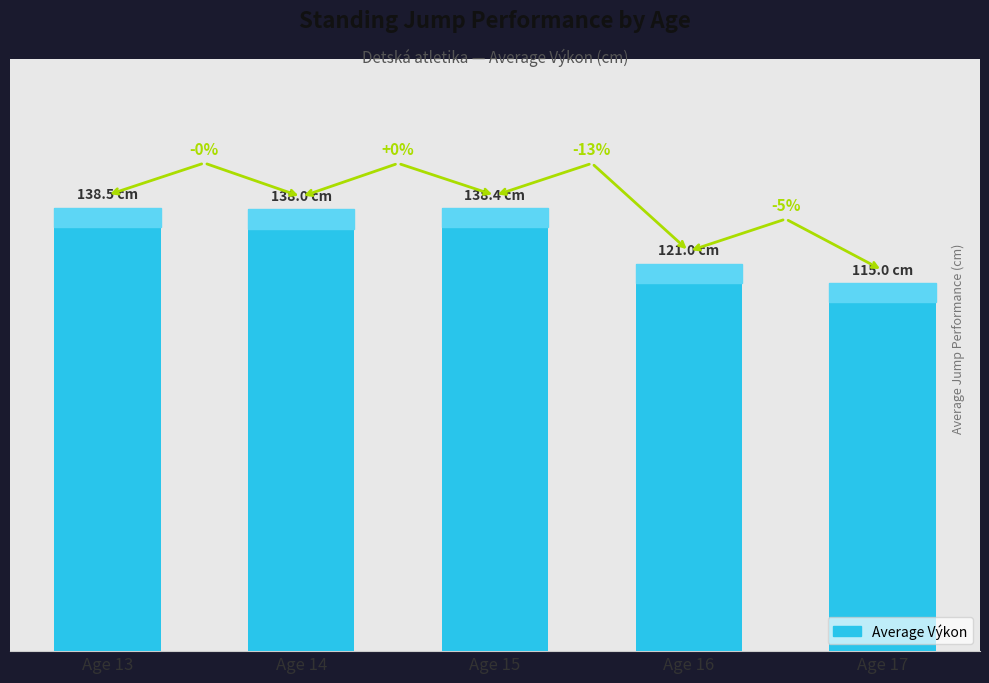

What is the change in value from Age 13 to Age 14?

-0.5